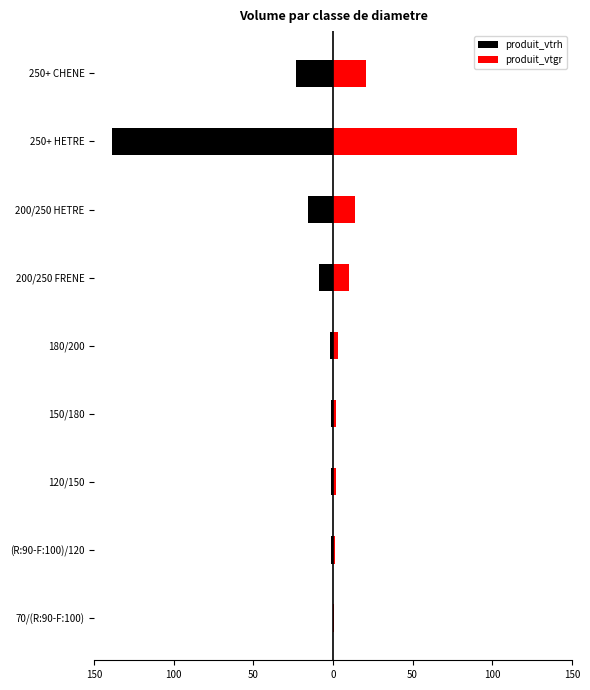

Reading left to right, what are all the values shown in this chart?

produit_vtrh: 0.0	-1.0	-1.0	-1.0	-2.0	-9.0	-16.0	-139.0	-23.0
produit_vtgr: 0.9	1.3	2.1	1.8	2.8	10.2	13.8	115.6	21.0